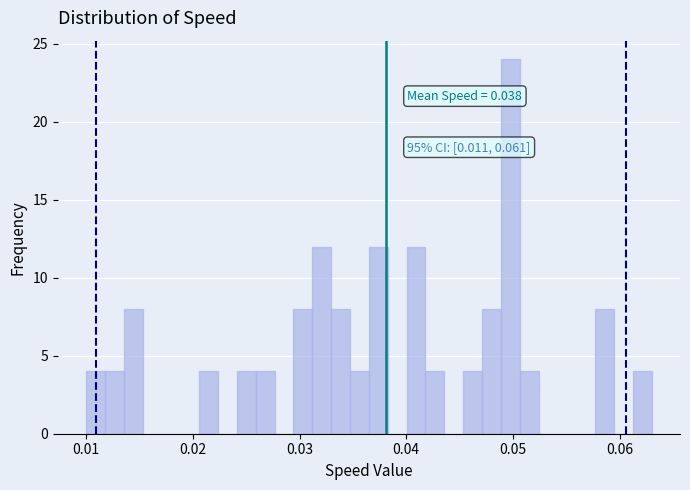

Around what value on the x-axis is the tallest bar? Give the approximate position of its centre, as read against the axis.

0.050